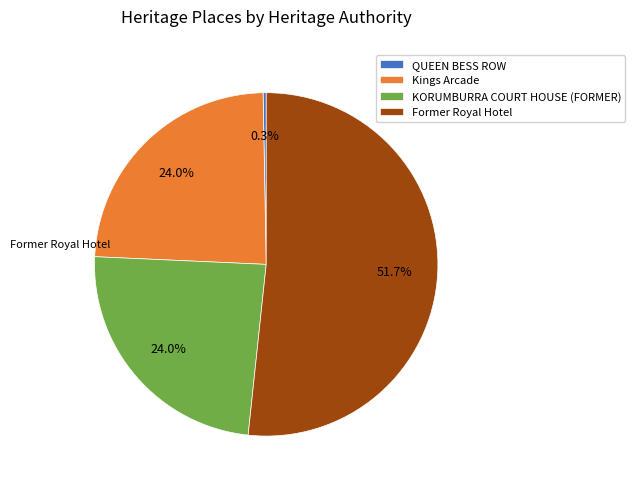

To the nearest percent, what is the combined percentage of QUEEN BESS ROW and Former Royal Hotel?

52%